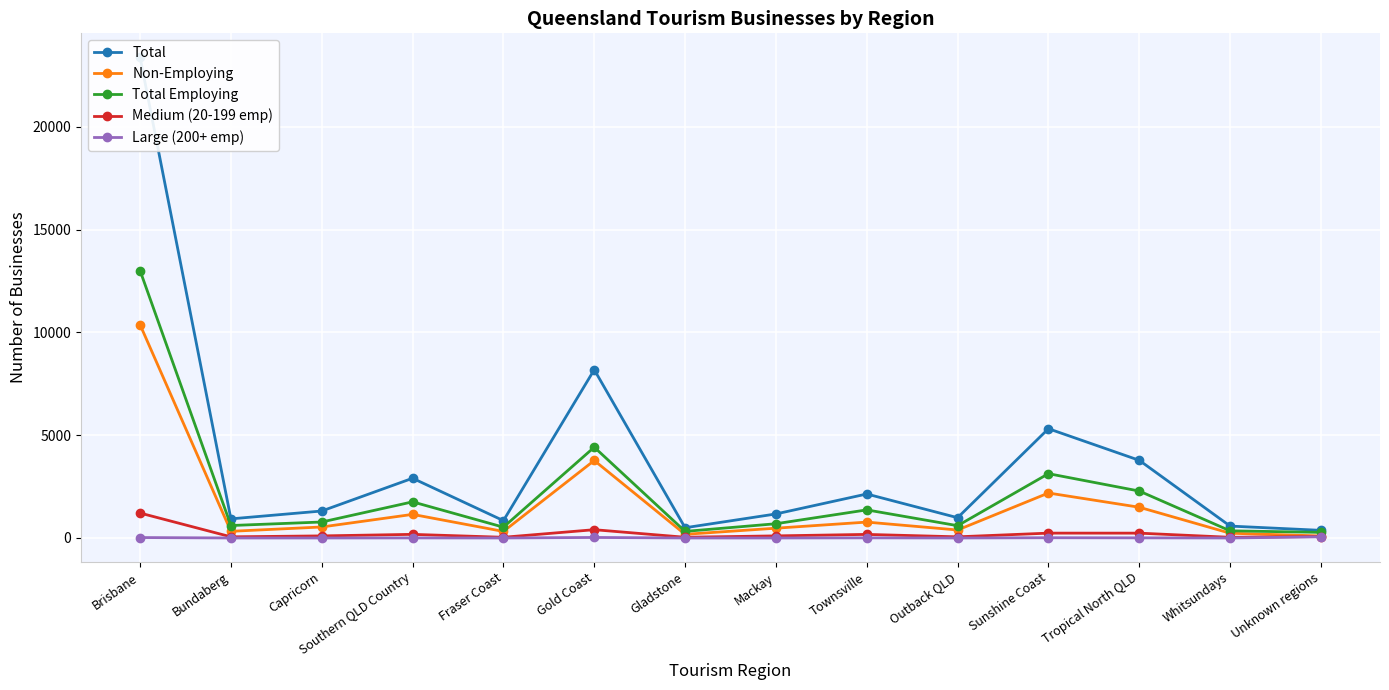

What is the difference between the maximum and minimum values in the Total series?

23014